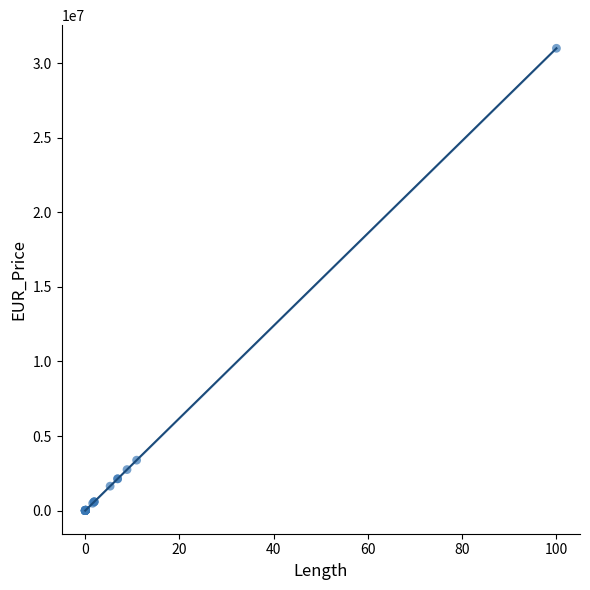

What Y value in the scatter plot is closest to 15500267?

3383227.9